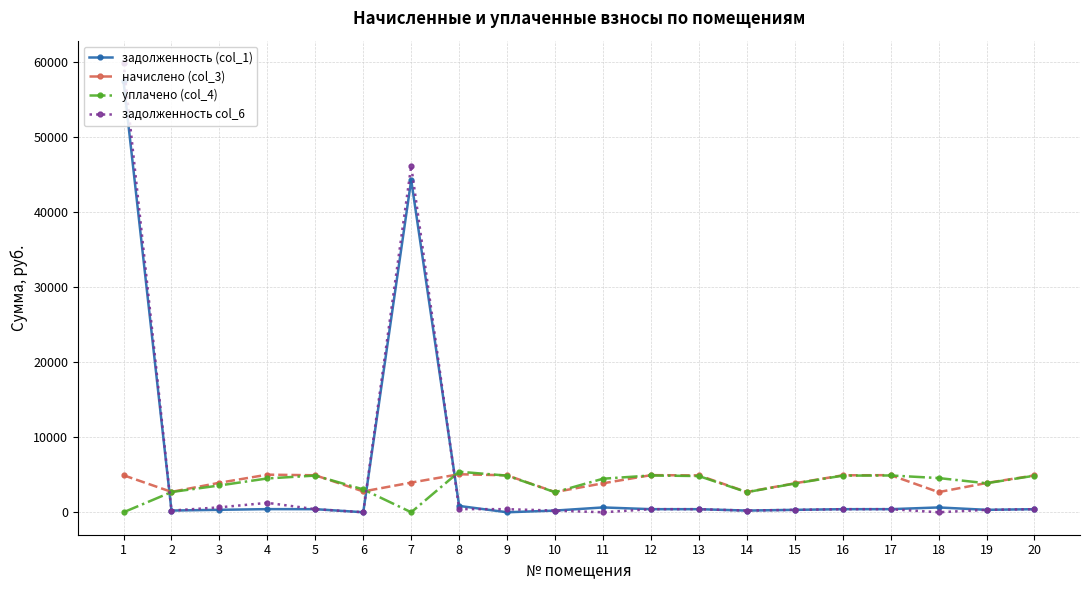

What are all the series names shown in the legend?

задолженность (col_1), начислено (col_3), уплачено (col_4), задолженность col_6